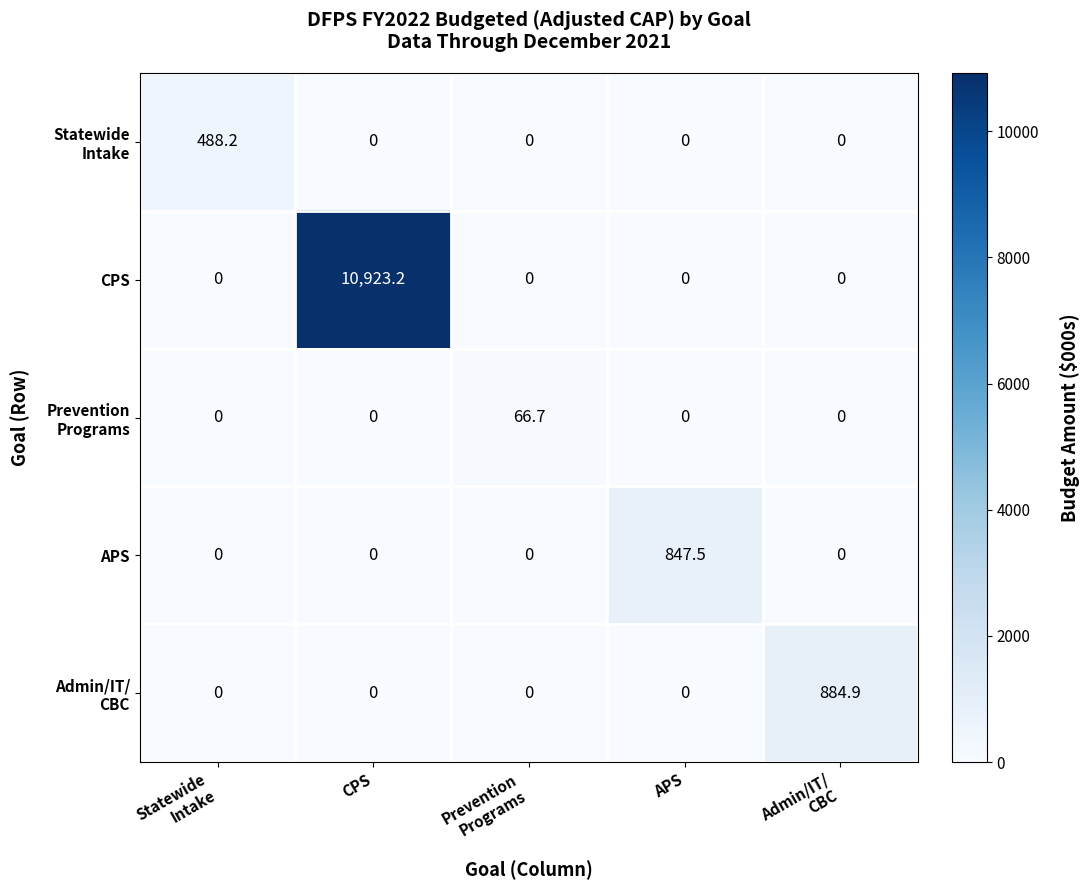

Which series has the largest range (max minus min)?

CPS